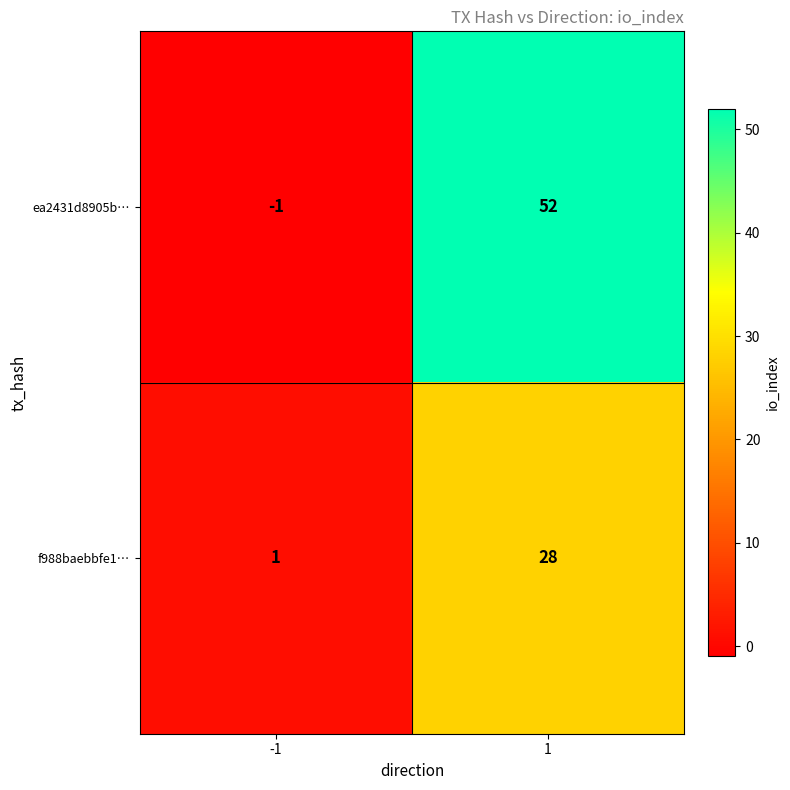

Which series has the widest spread of values?

ea2431d8905b…